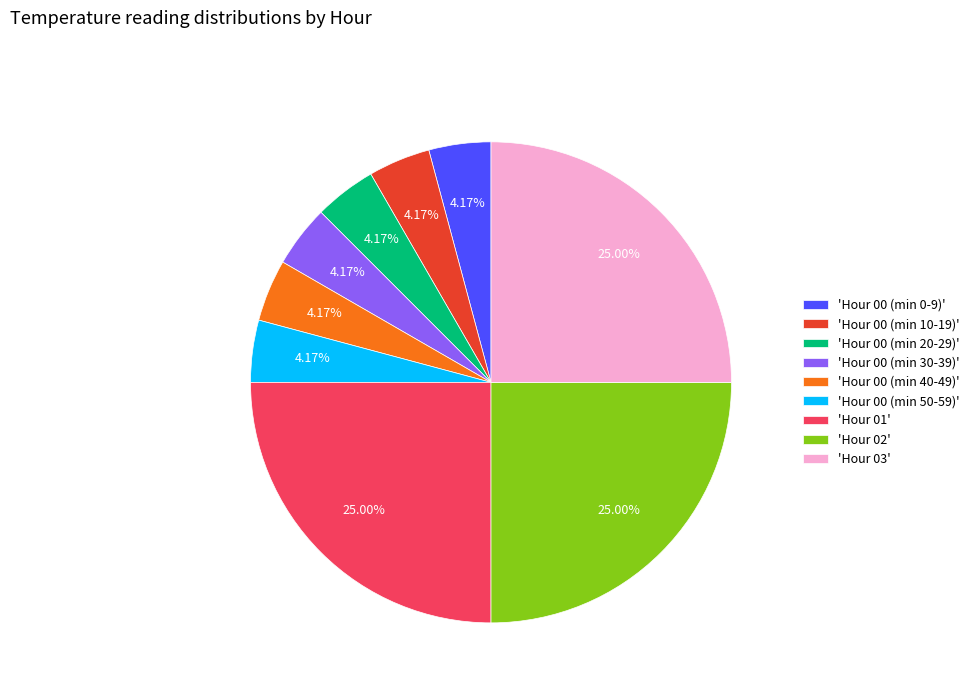

Does 'Hour 01' account for over 50% of the chart?

No